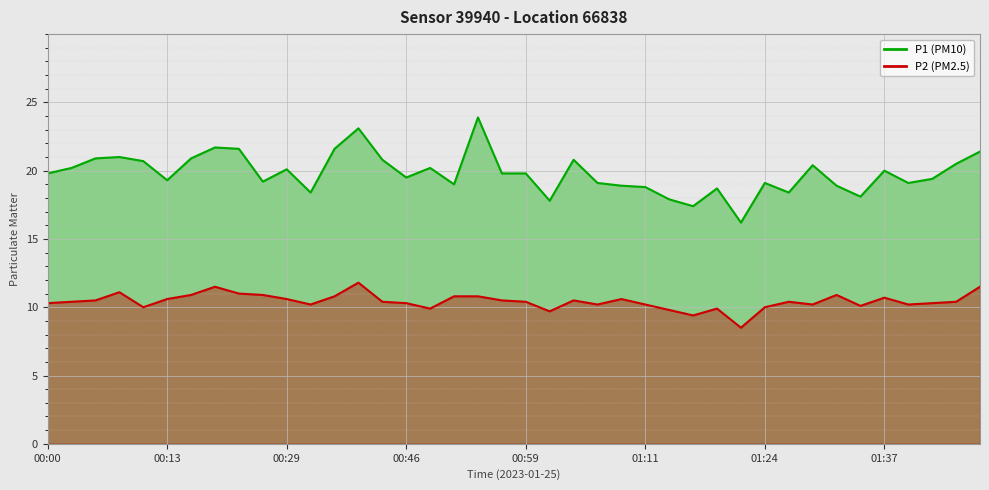

Which has a higher value, 00:05 or 00:24?

00:24